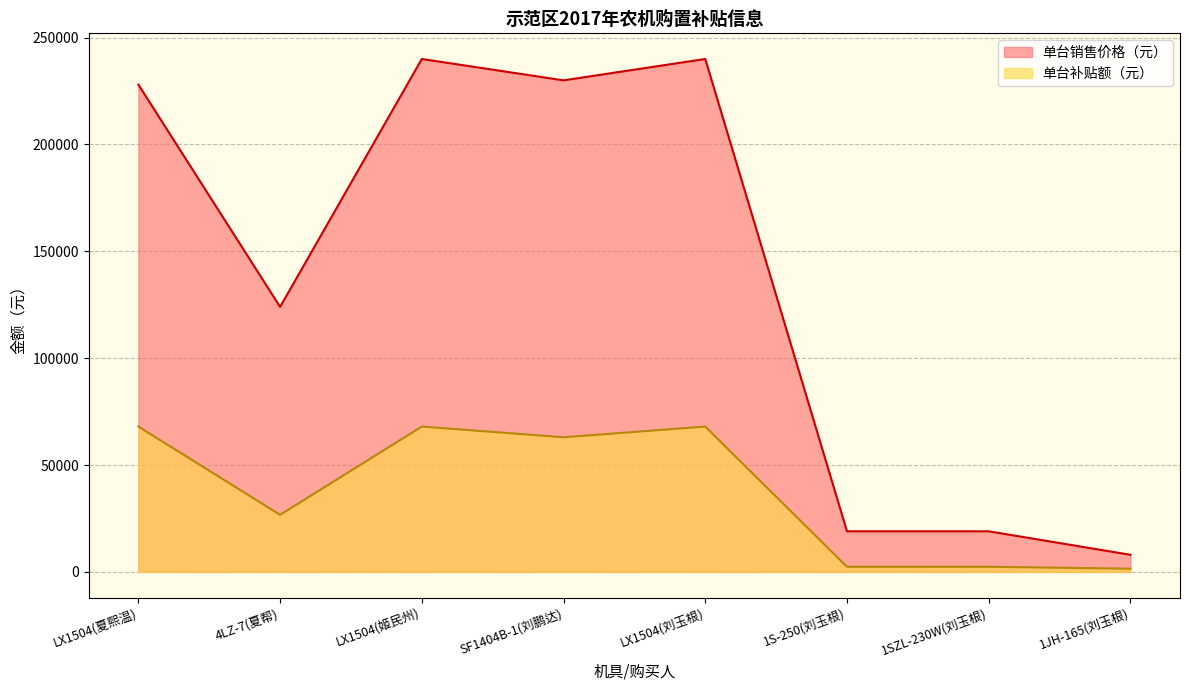

Which has a higher value, SF1404B-1(刘鹏达) or LX1504(夏熙温)?

SF1404B-1(刘鹏达)